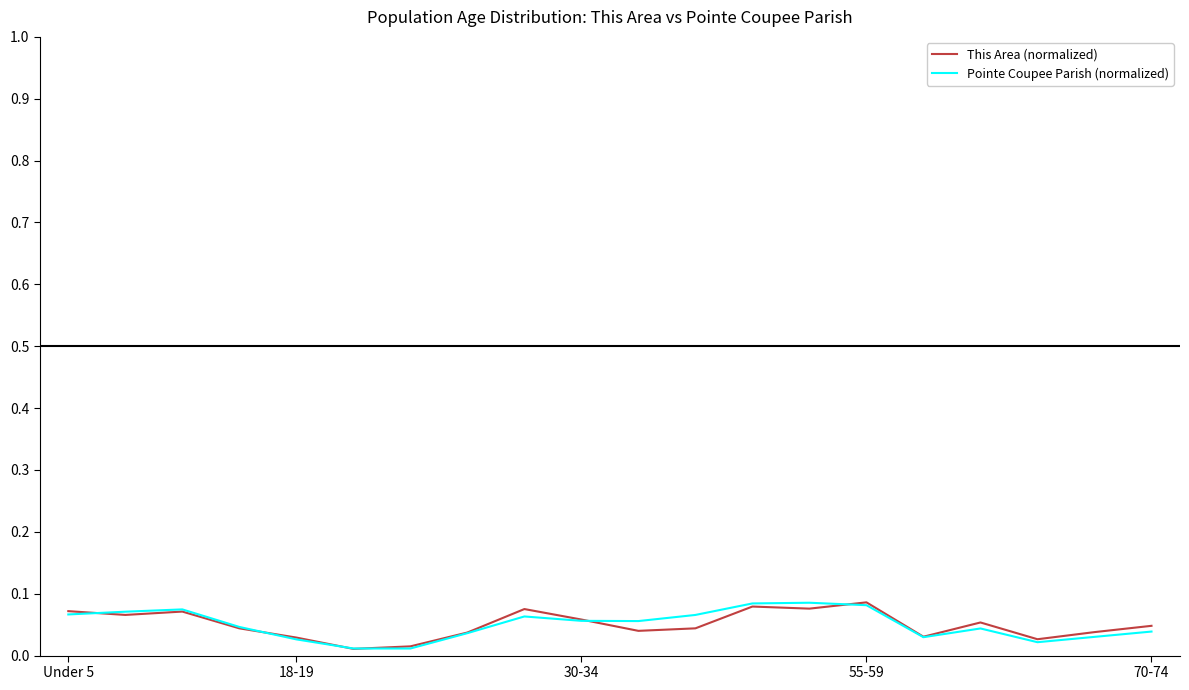

Reading left to right, transcribe all the data shown in this chart.

This Area (normalized): 0.1	0.1	0.1	0.0	0.0	0.0	0.0	0.0	0.1	0.1	0.0	0.0	0.1	0.1	0.1	0.0	0.1	0.0	0.0	0.0
Pointe Coupee Parish (normalized): 0.1	0.1	0.1	0.0	0.0	0.0	0.0	0.0	0.1	0.1	0.1	0.1	0.1	0.1	0.1	0.0	0.0	0.0	0.0	0.0